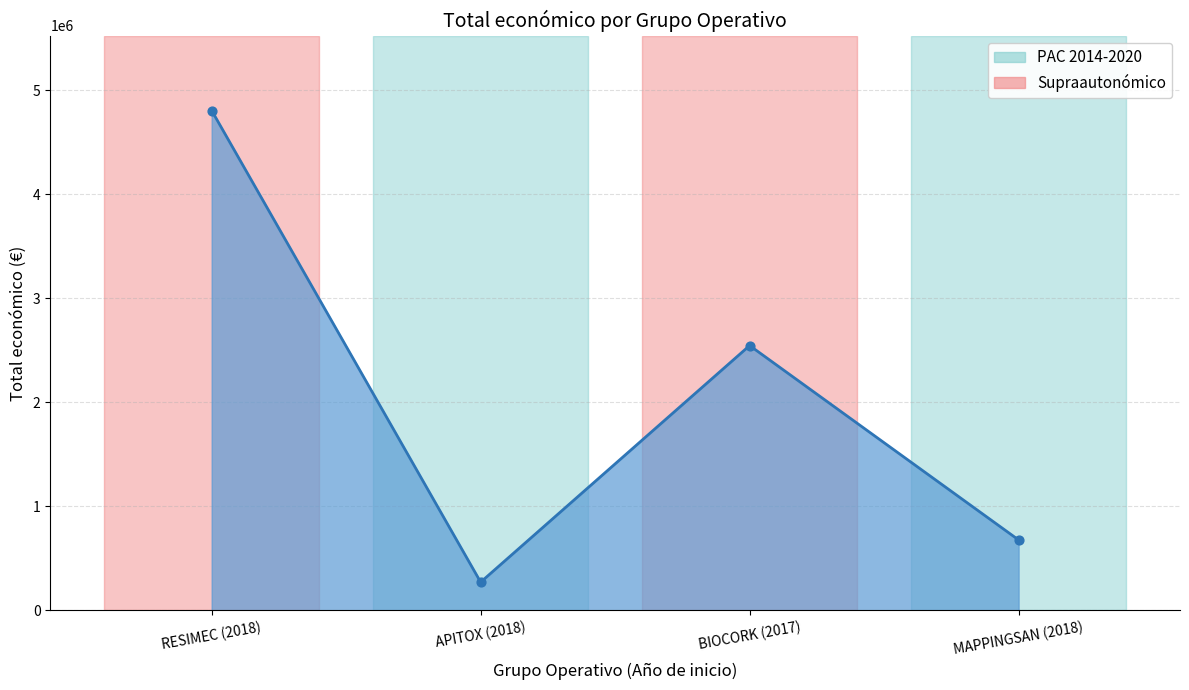

Approximately how many times larger is the value at BIOCORK (2017) compared to APITOX (2018)?

9.4